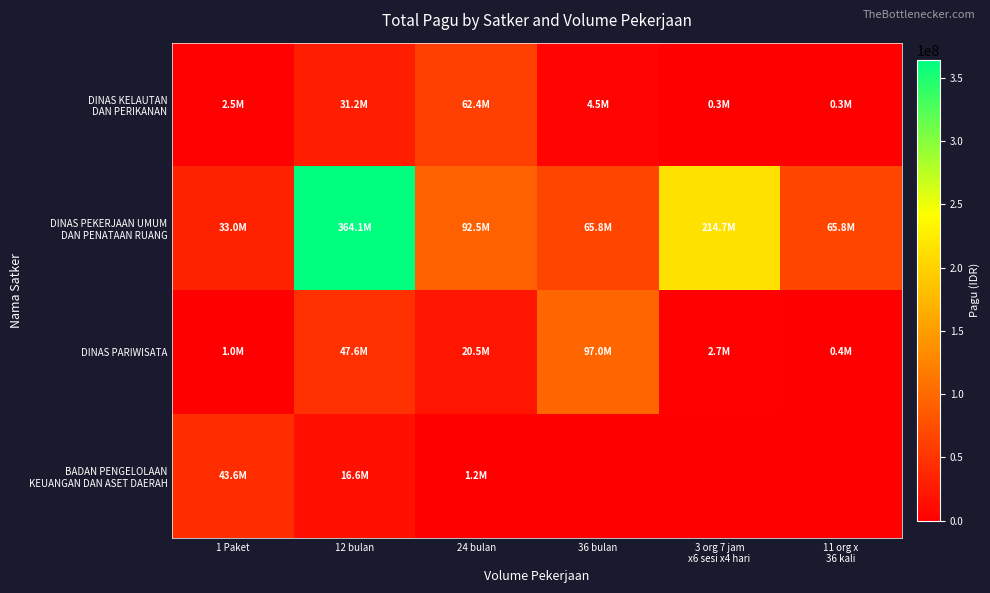

Which category has the highest value across all series?

12 bulan